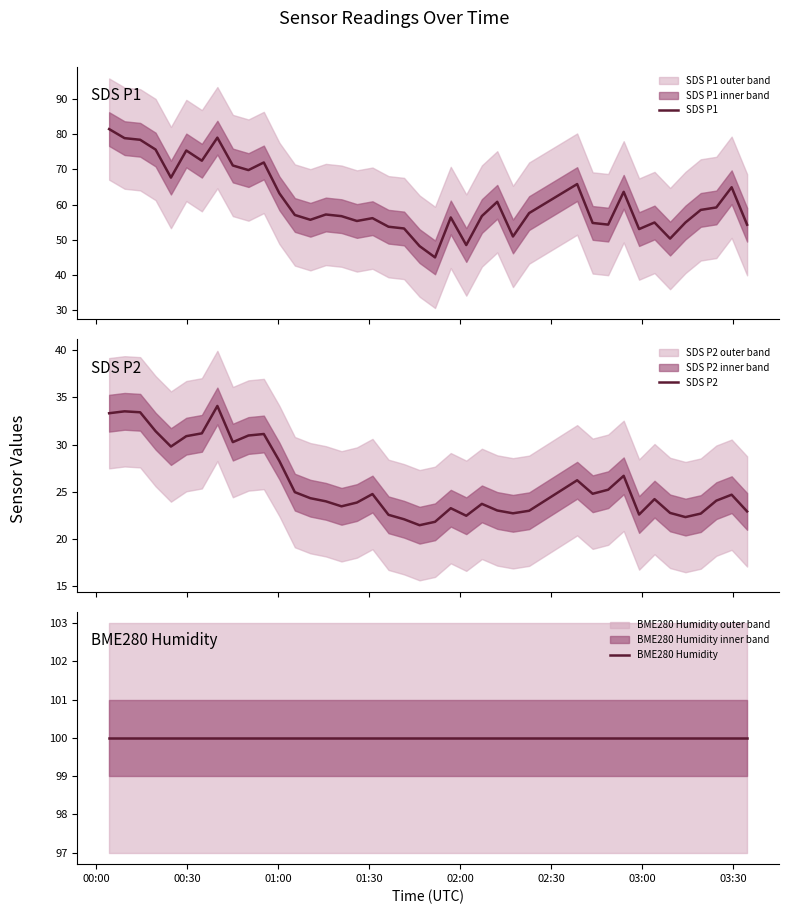

What is the minimum value for SDS P1?

45.0